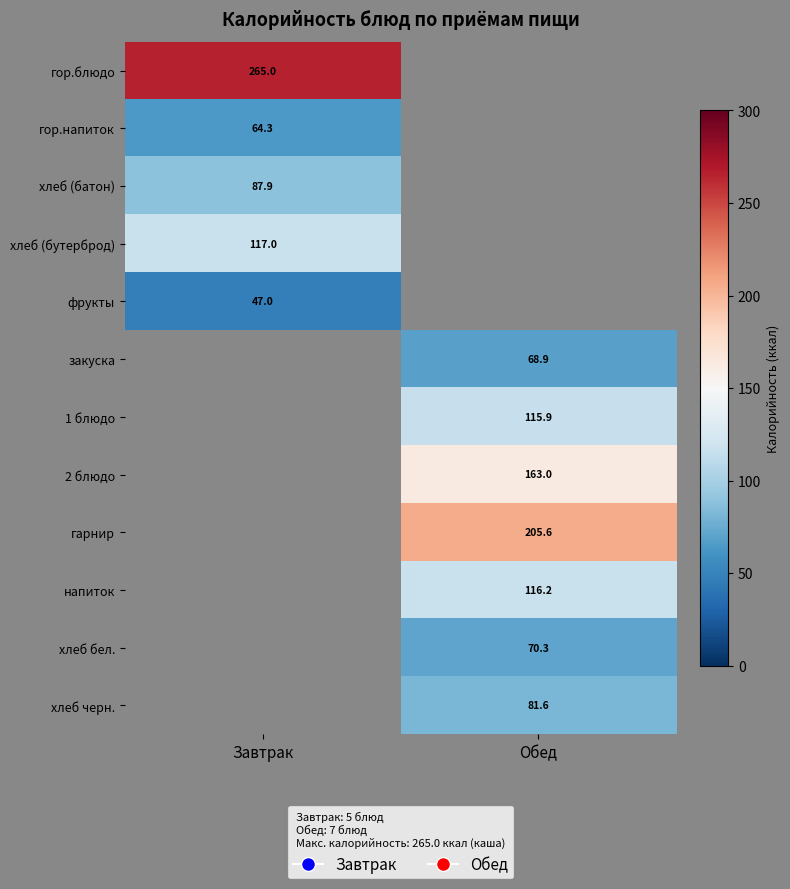

The 1 блюдо series shows 115.9 at Обед. True or false?

True